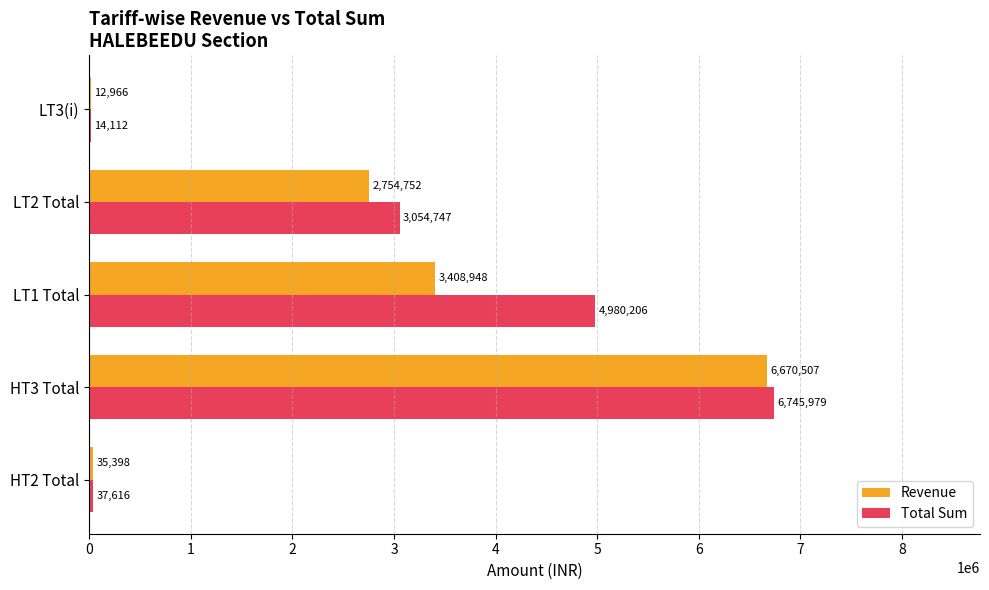

Which category has the highest value in the Revenue series?

HT3 Total